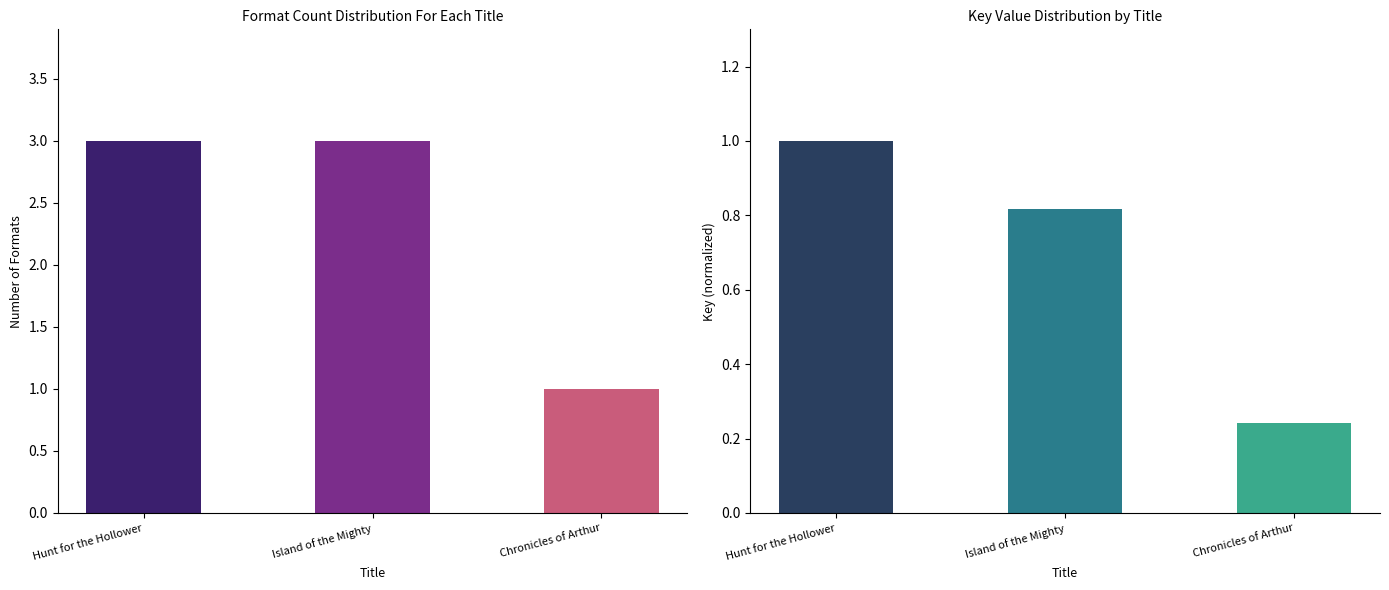

Count the Format Count values in the range 1 to 3.

3